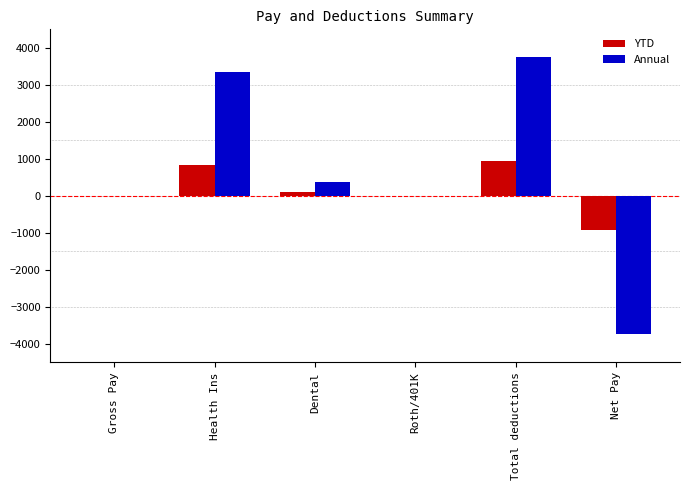

The value of YTD at Total deductions is 936. True or false?

True